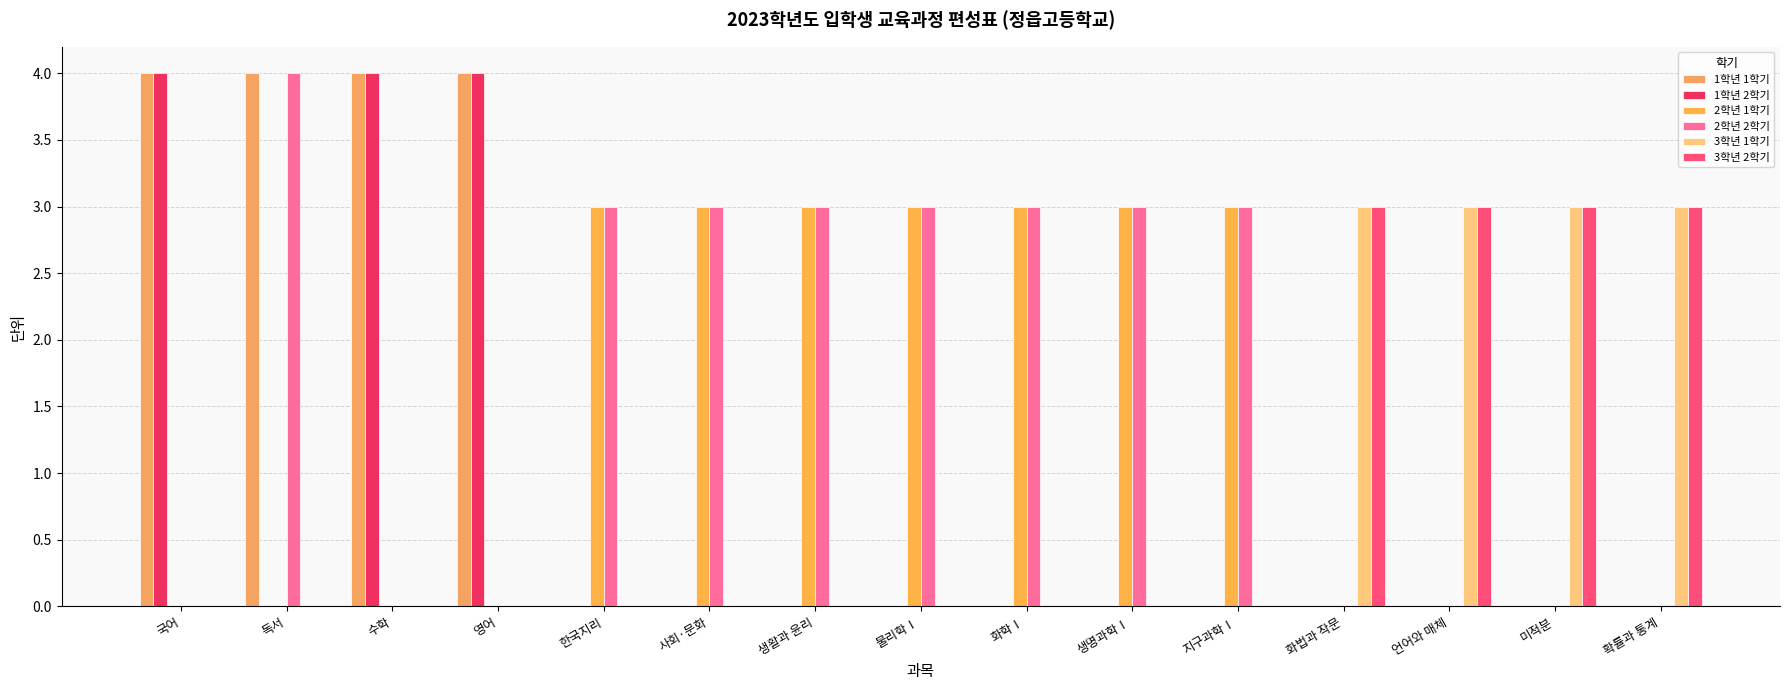

Which series has the widest spread of values?

1학년 1학기